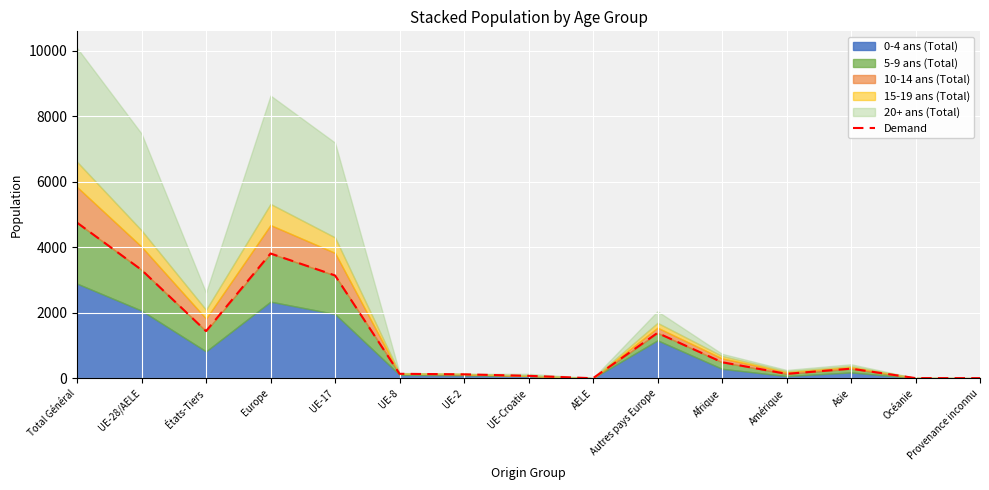

Where is the first local minimum?

États-Tiers